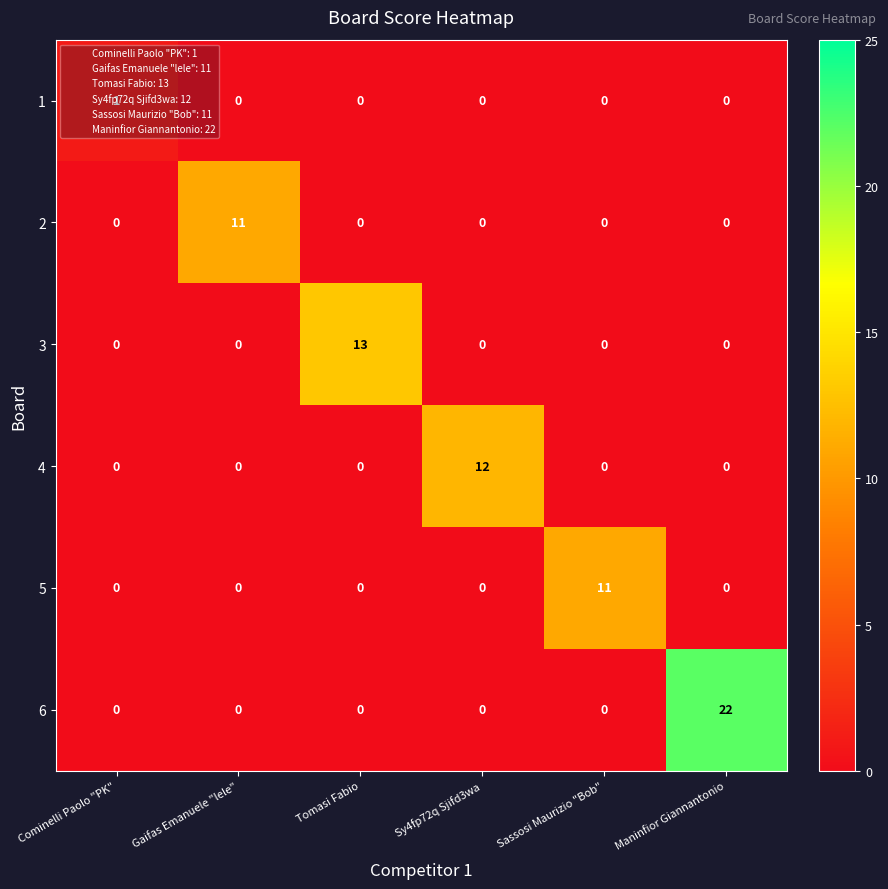

At which category is the sum across all series the highest?

Maninfior Giannantonio